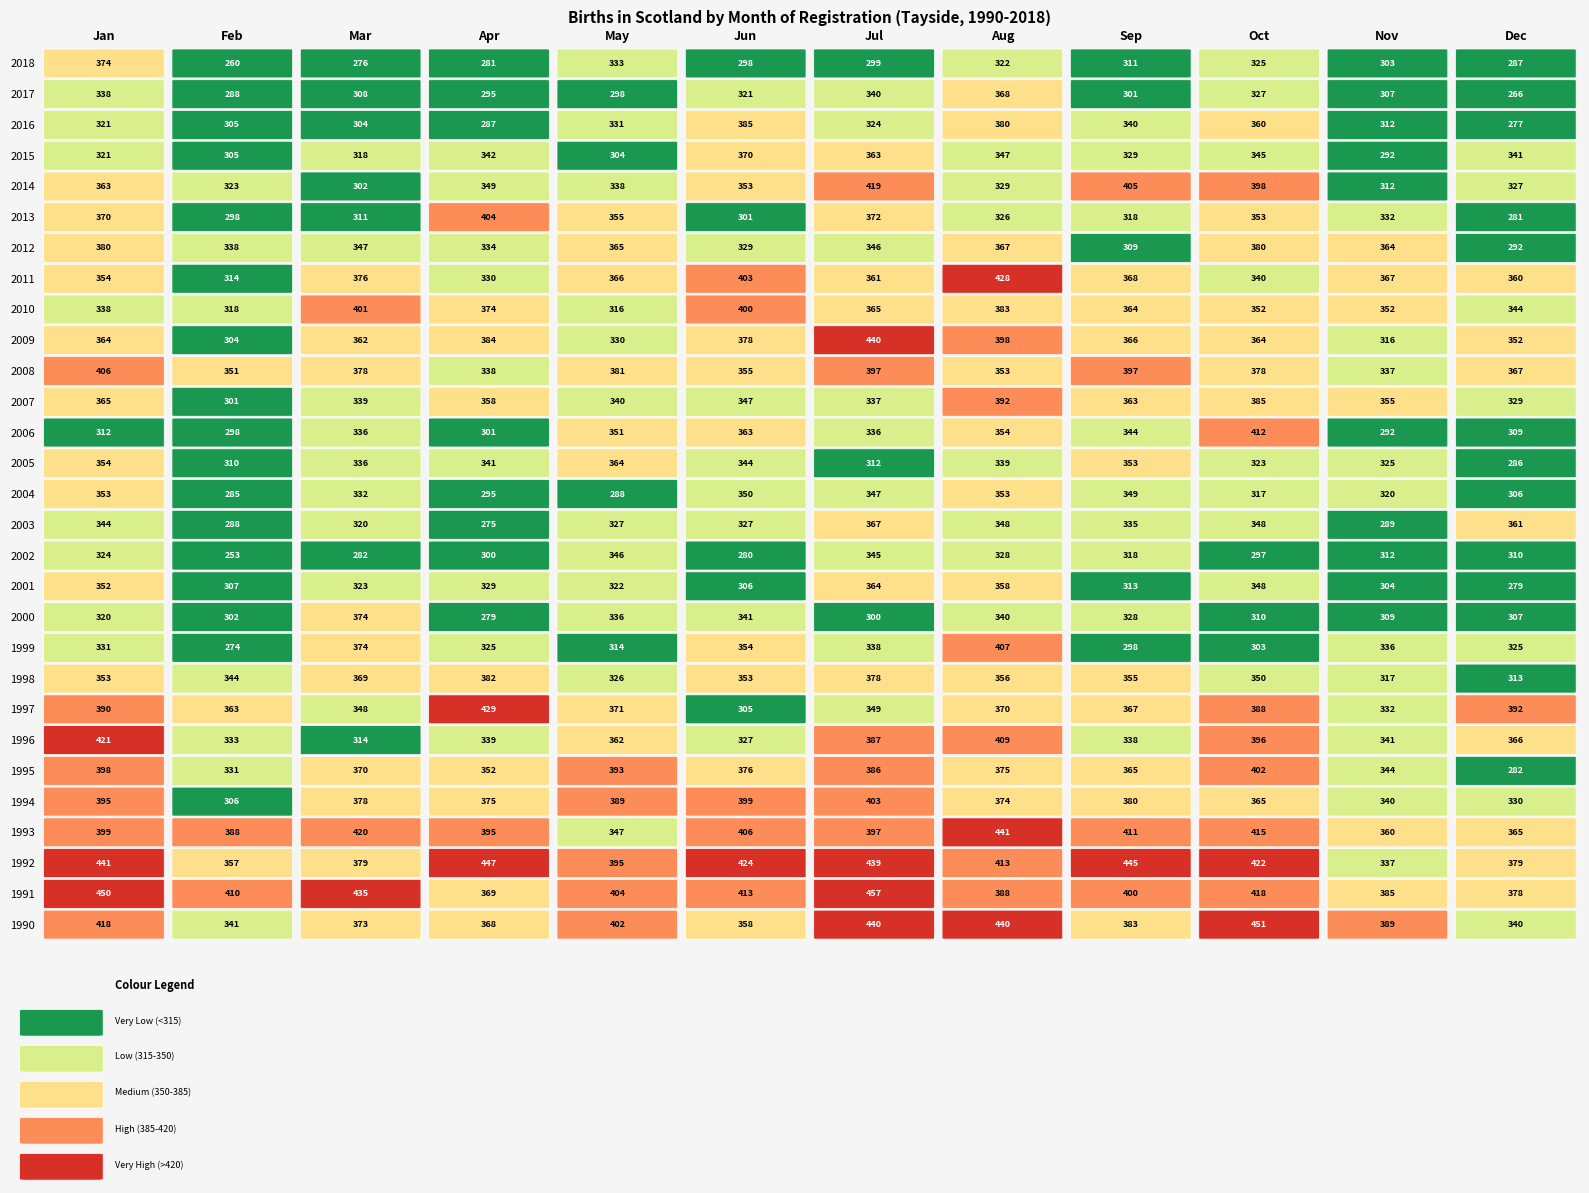

List the series in order of their peak value, lowest first.

2002, 2004, 2001, 2005, 2003, 2017, 2015, 2000, 2018, 2012, 1998, 2016, 2007, 2010, 1995, 1994, 2013, 2008, 1999, 2006, 2014, 1996, 2011, 1997, 2009, 1993, 1992, 1990, 1991